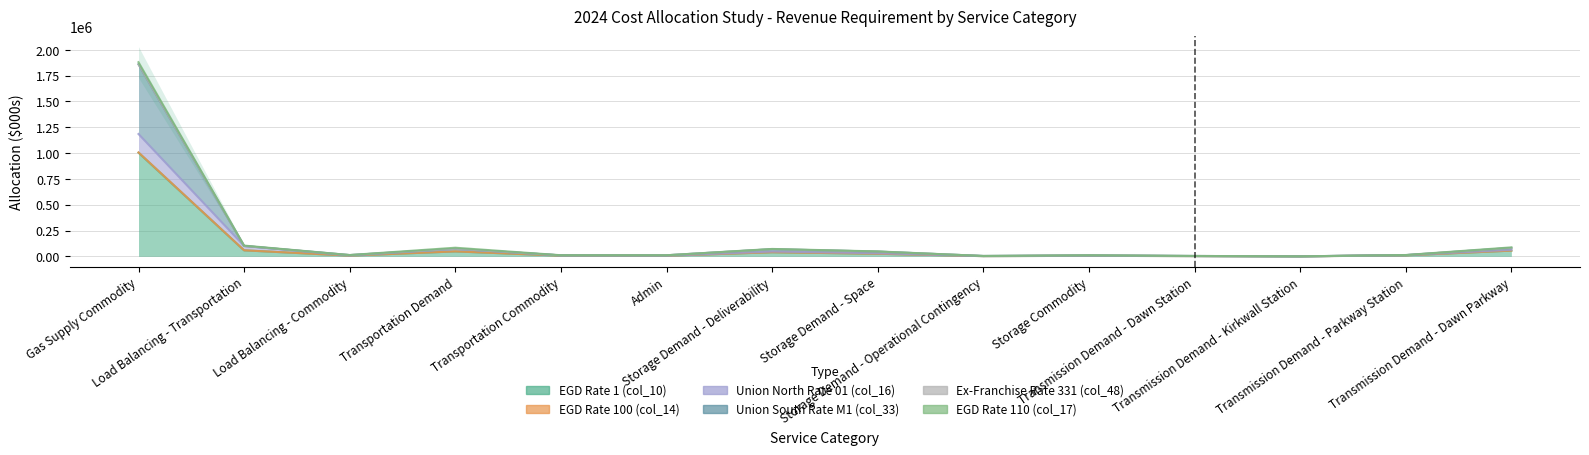

How many data points in EGD Rate 1 (col_10) are above 9713?

7